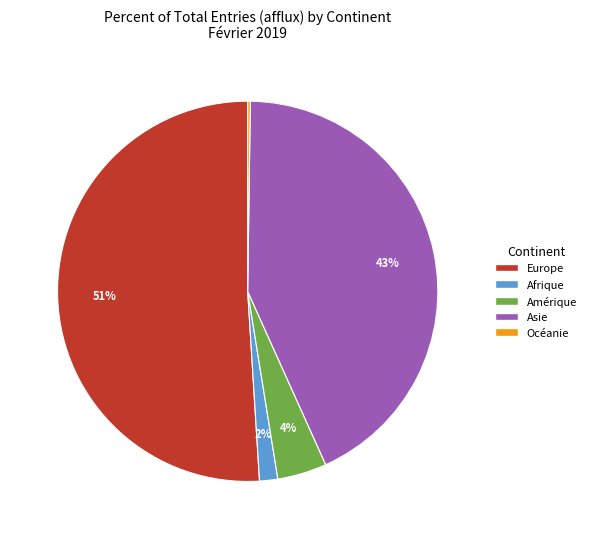

Is there a majority slice in this chart?

Yes